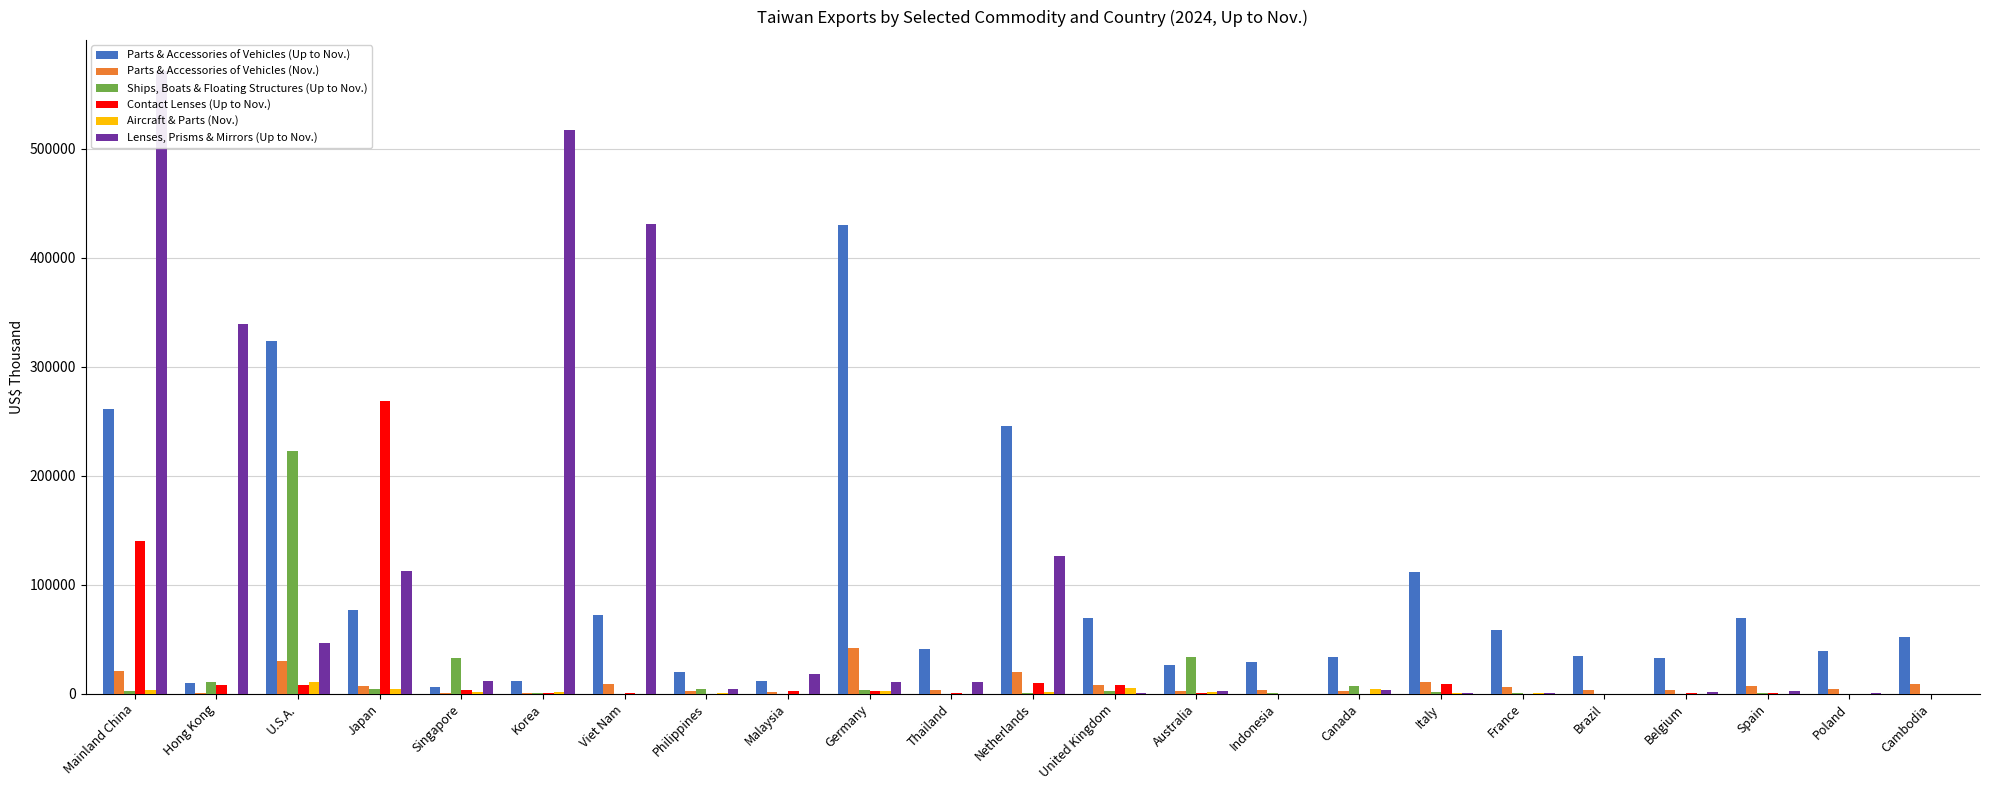

List the labels in order of Ships, Boats & Floating Structures (Up to Nov.) value, largest first.

U.S.A., Australia, Singapore, Hong Kong, Canada, Philippines, Japan, Germany, United Kingdom, Mainland China, Italy, Indonesia, Netherlands, Korea, Spain, France, Brazil, Poland, Malaysia, Thailand, Belgium, Viet Nam, Cambodia